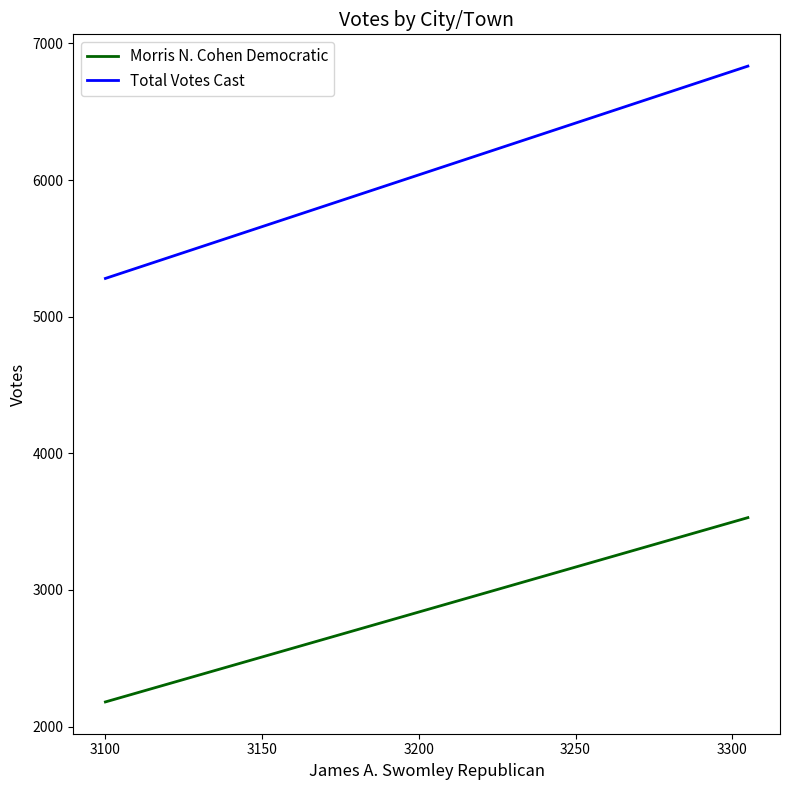

What is the sum of all Total Votes Cast values?

12114